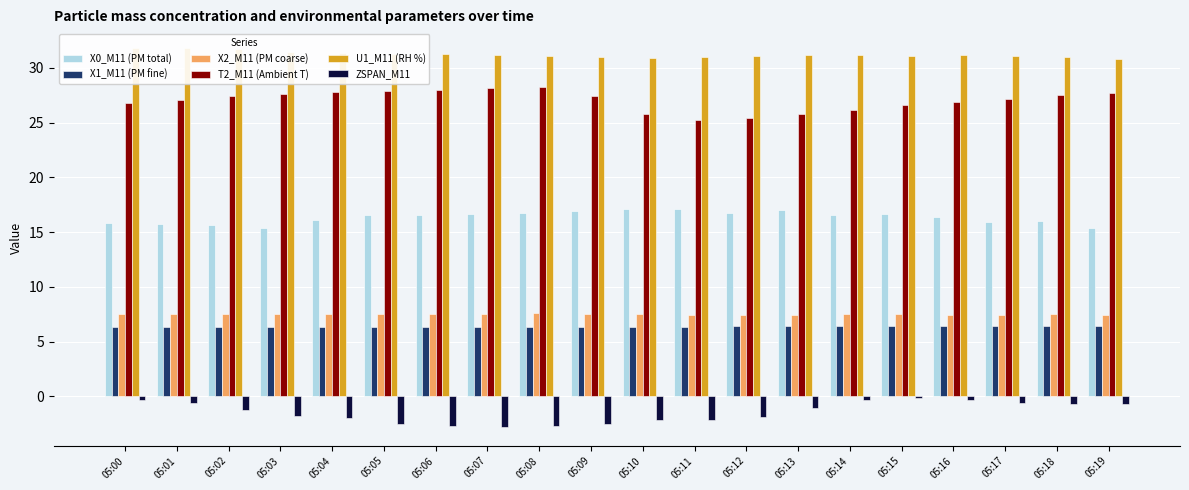

The value of X0_M11 (PM total) at 05:07 is 8.6. True or false?

False